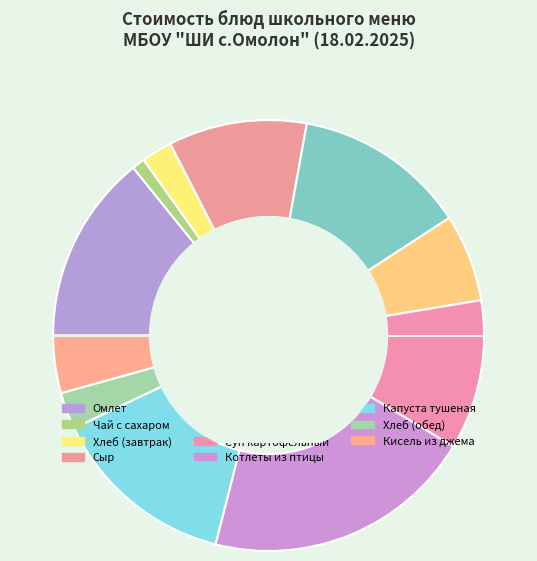

What is the change in value from Винегрет овощной to Капуста тушеная?

+22.6